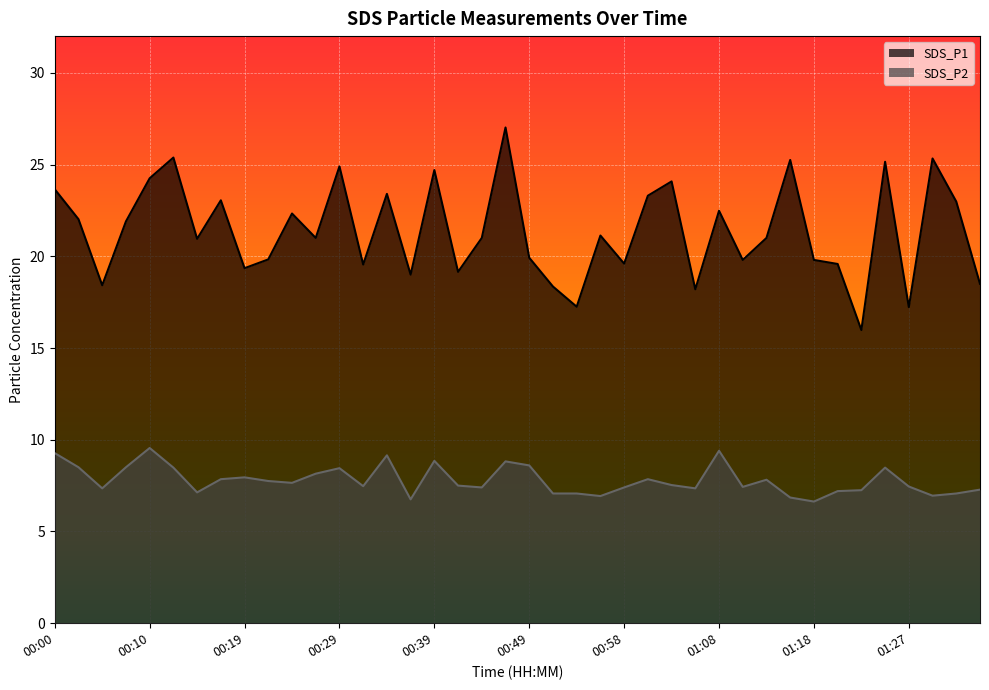

The SDS_P1 series shows 28.9 at 01:35. True or false?

False